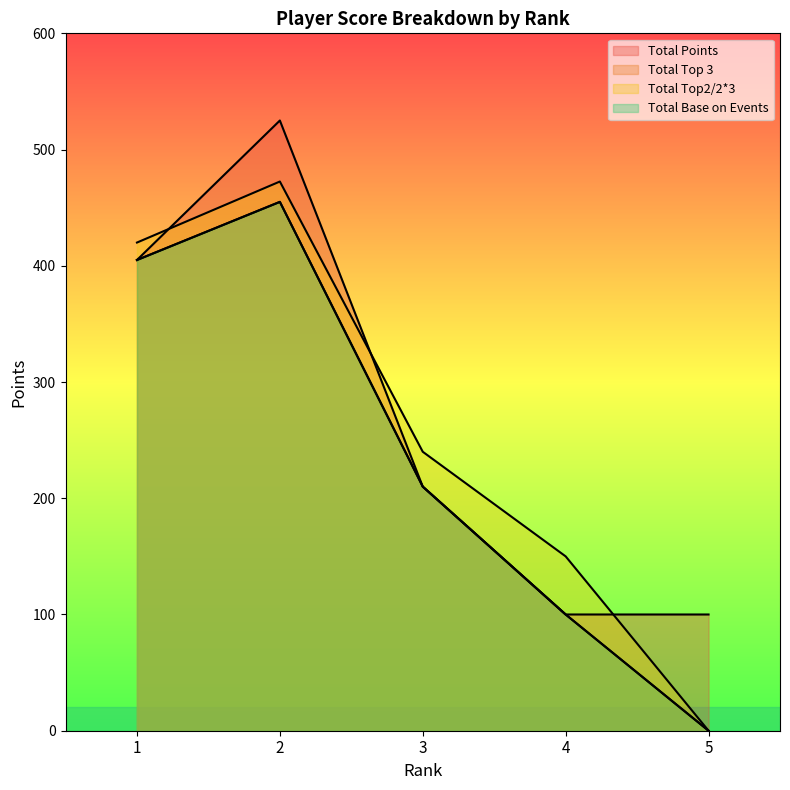

Count the number of data series in this chart.

4